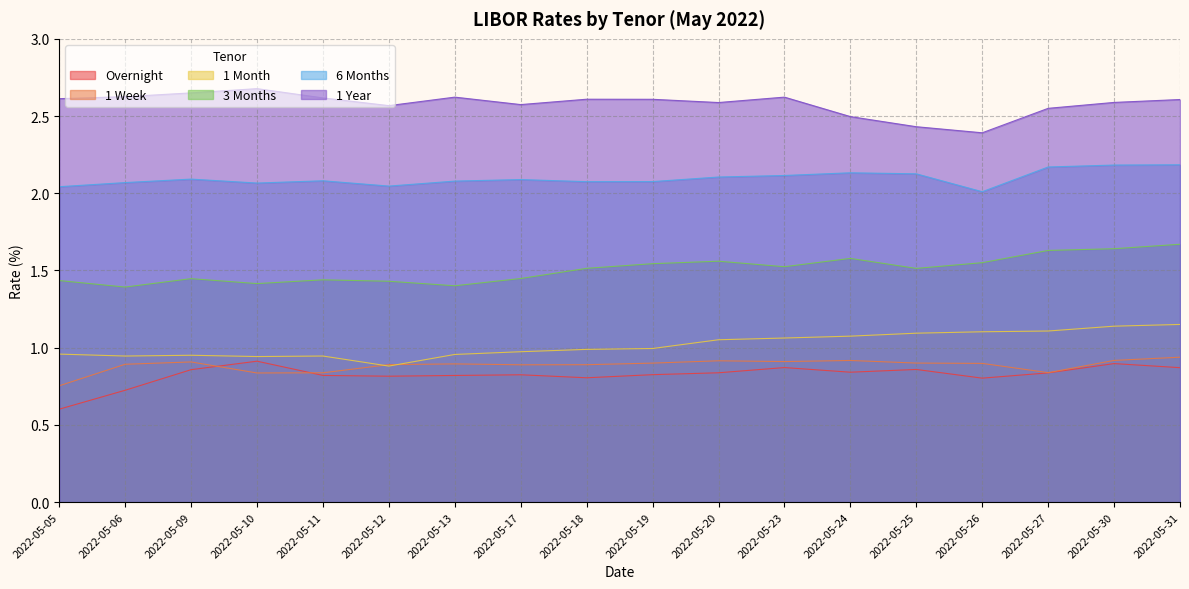

Between 2022-05-12 and 2022-05-13, which is larger?

2022-05-13